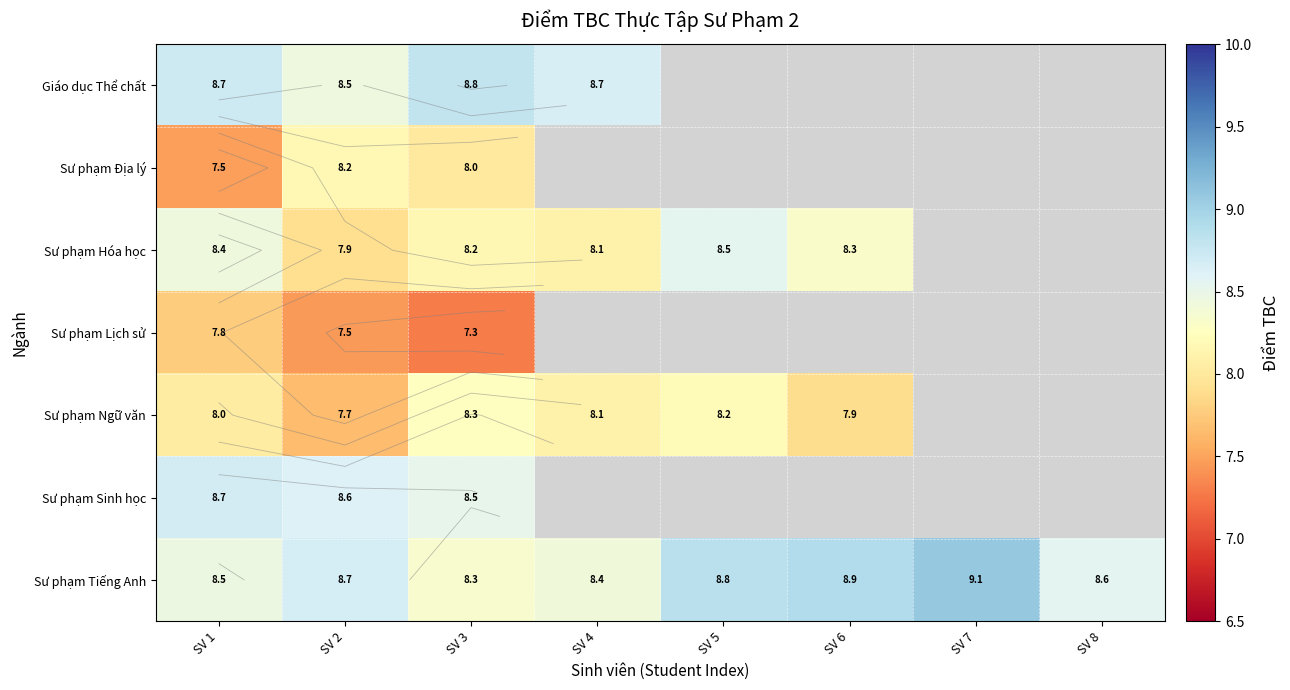

At how many categories does at least one series exceed 8?

8